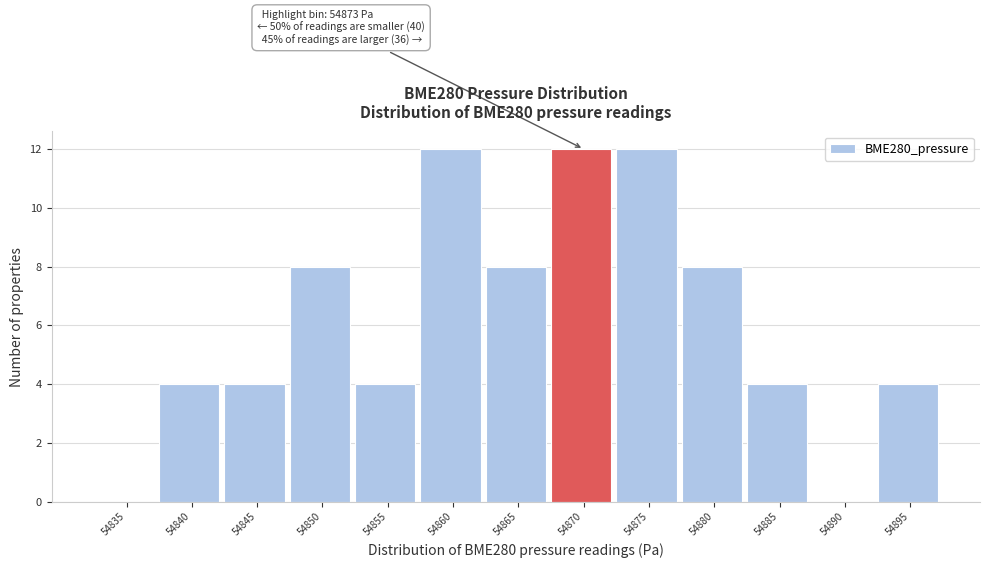

Reading right to left, list all the values displayed in this chart.

54895=4	54890=0	54885=4	54880=8	54875=12	54870=12	54865=8	54860=12	54855=4	54850=8	54845=4	54840=4	54835=0